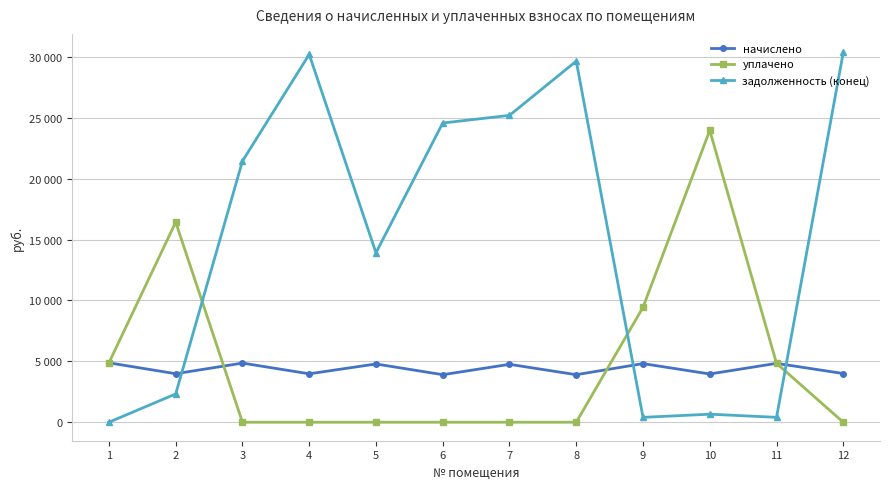

What is the difference between the highest and lowest values at 4?

30212.4